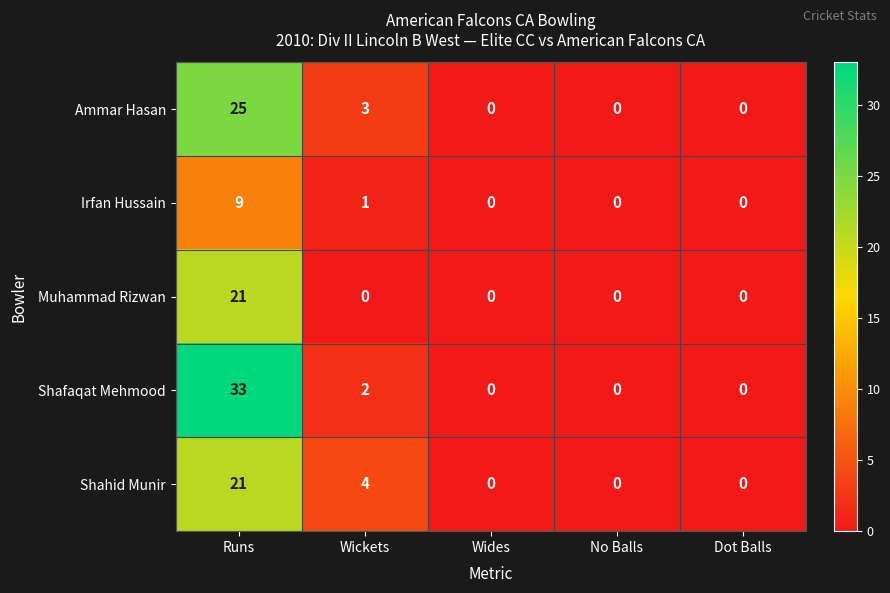

True or false: Muhammad Rizwan has a value of 0 at Wickets.

True